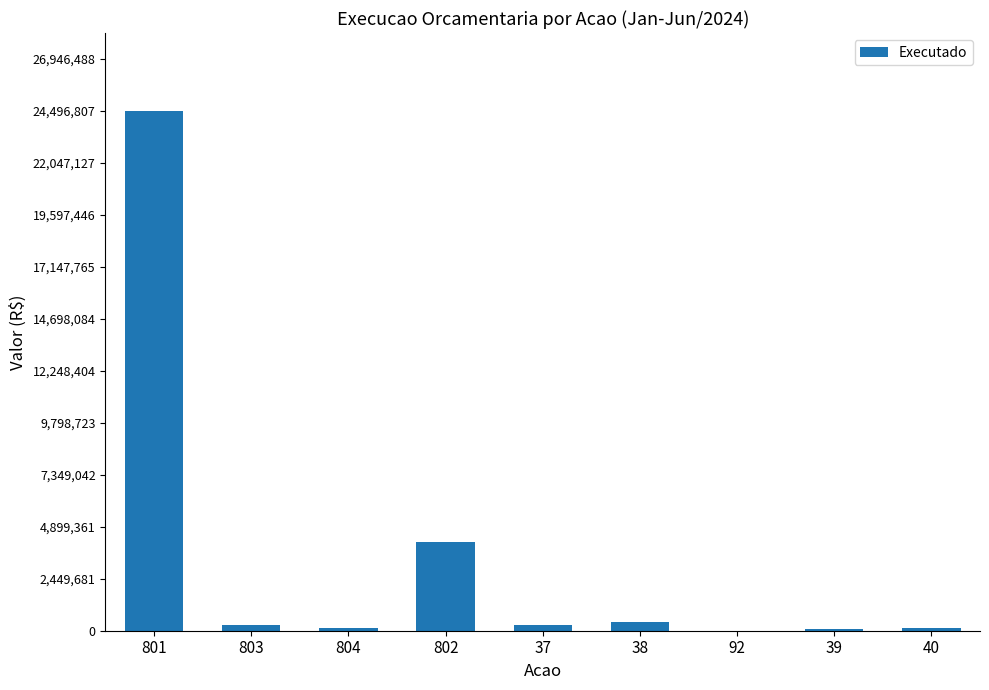

The chart shows a value of 7040557.7 at 802. True or false?

False